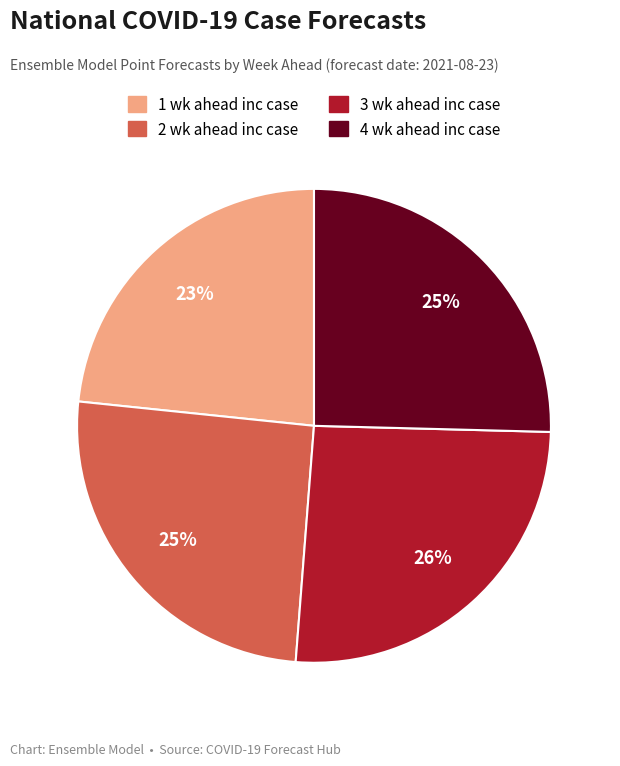

How many slices are in this pie chart?

4